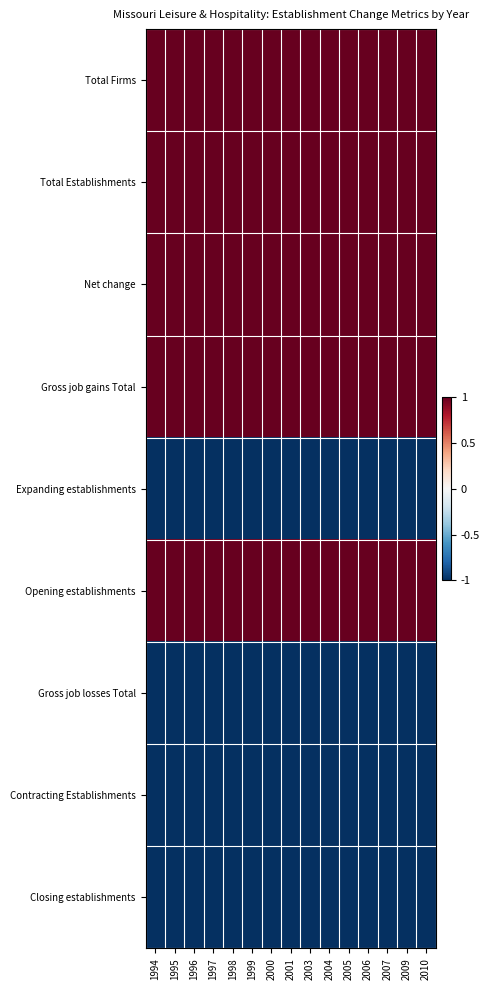

Reading right to left, list all the values displayed in this chart.

Total Firms: 2010=1	2009=1	2007=1	2006=1	2005=1	2004=1	2003=1	2001=1	2000=1	1999=1	1998=1	1997=1	1996=1	1995=1	1994=1
Total Establishments: 2010=1	2009=1	2007=1	2006=1	2005=1	2004=1	2003=1	2001=1	2000=1	1999=1	1998=1	1997=1	1996=1	1995=1	1994=1
Net change: 2010=1	2009=1	2007=1	2006=1	2005=1	2004=1	2003=1	2001=1	2000=1	1999=1	1998=1	1997=1	1996=1	1995=1	1994=1
Gross job gains Total: 2010=1	2009=1	2007=1	2006=1	2005=1	2004=1	2003=1	2001=1	2000=1	1999=1	1998=1	1997=1	1996=1	1995=1	1994=1
Expanding establishments: 2010=-1	2009=-1	2007=-1	2006=-1	2005=-1	2004=-1	2003=-1	2001=-1	2000=-1	1999=-1	1998=-1	1997=-1	1996=-1	1995=-1	1994=-1
Opening establishments: 2010=1	2009=1	2007=1	2006=1	2005=1	2004=1	2003=1	2001=1	2000=1	1999=1	1998=1	1997=1	1996=1	1995=1	1994=1
Gross job losses Total: 2010=-1	2009=-1	2007=-1	2006=-1	2005=-1	2004=-1	2003=-1	2001=-1	2000=-1	1999=-1	1998=-1	1997=-1	1996=-1	1995=-1	1994=-1
Contracting Establishments: 2010=-1	2009=-1	2007=-1	2006=-1	2005=-1	2004=-1	2003=-1	2001=-1	2000=-1	1999=-1	1998=-1	1997=-1	1996=-1	1995=-1	1994=-1
Closing establishments: 2010=-1	2009=-1	2007=-1	2006=-1	2005=-1	2004=-1	2003=-1	2001=-1	2000=-1	1999=-1	1998=-1	1997=-1	1996=-1	1995=-1	1994=-1